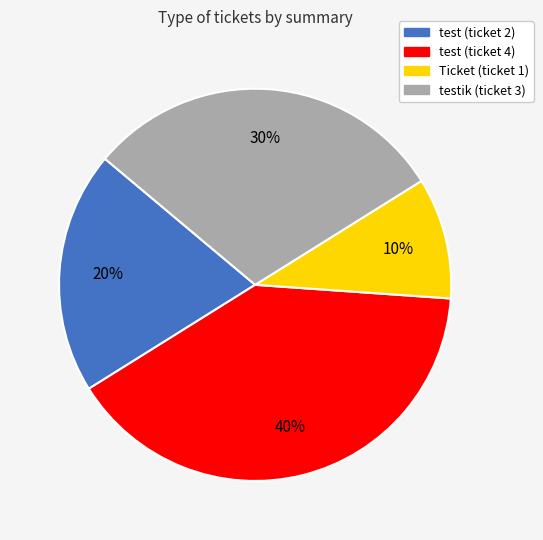

Is there any slice that represents more than half of the pie?

No